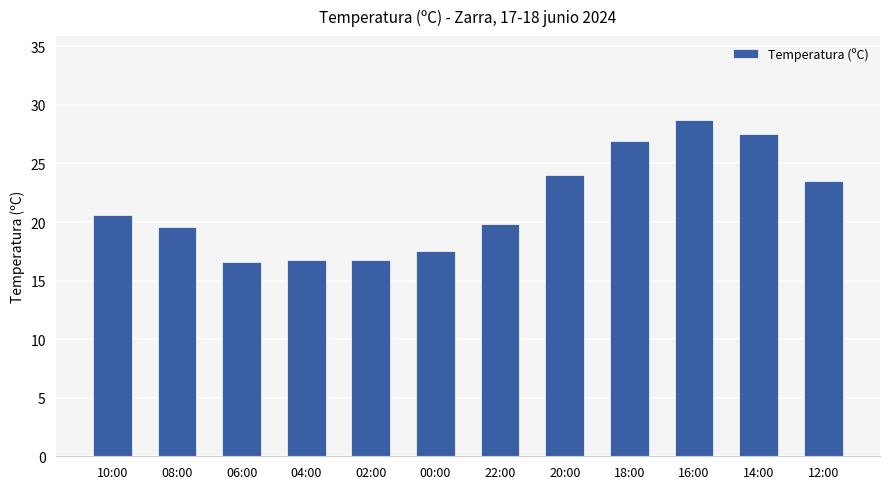

What is the maximum value shown in the chart?

28.7